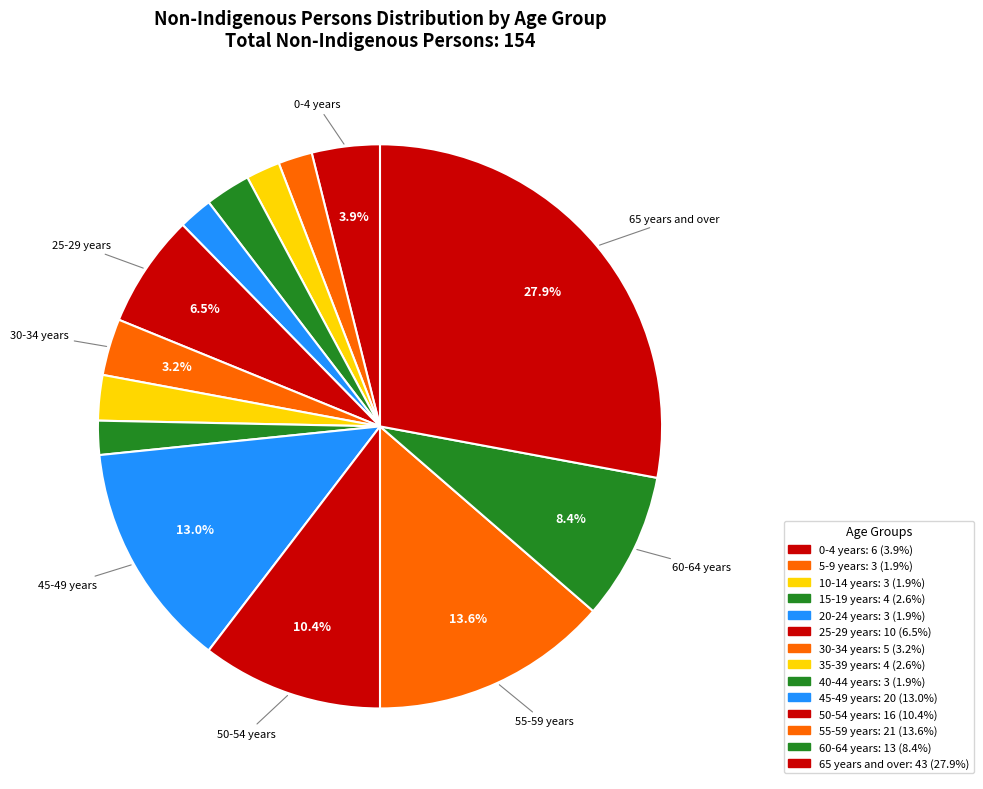

Count the number of slices in the pie.

14